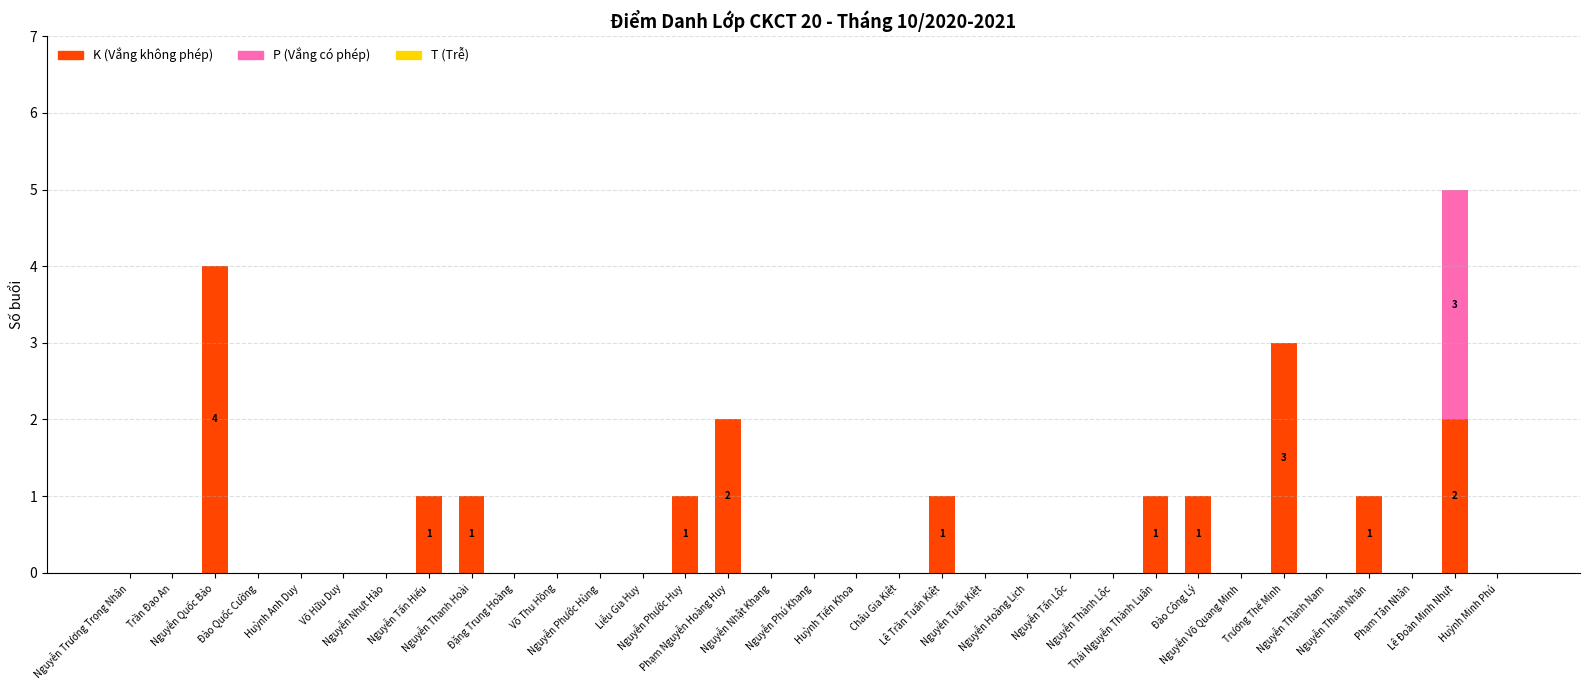

What is the sum of all K (Vắng không phép) values?

18